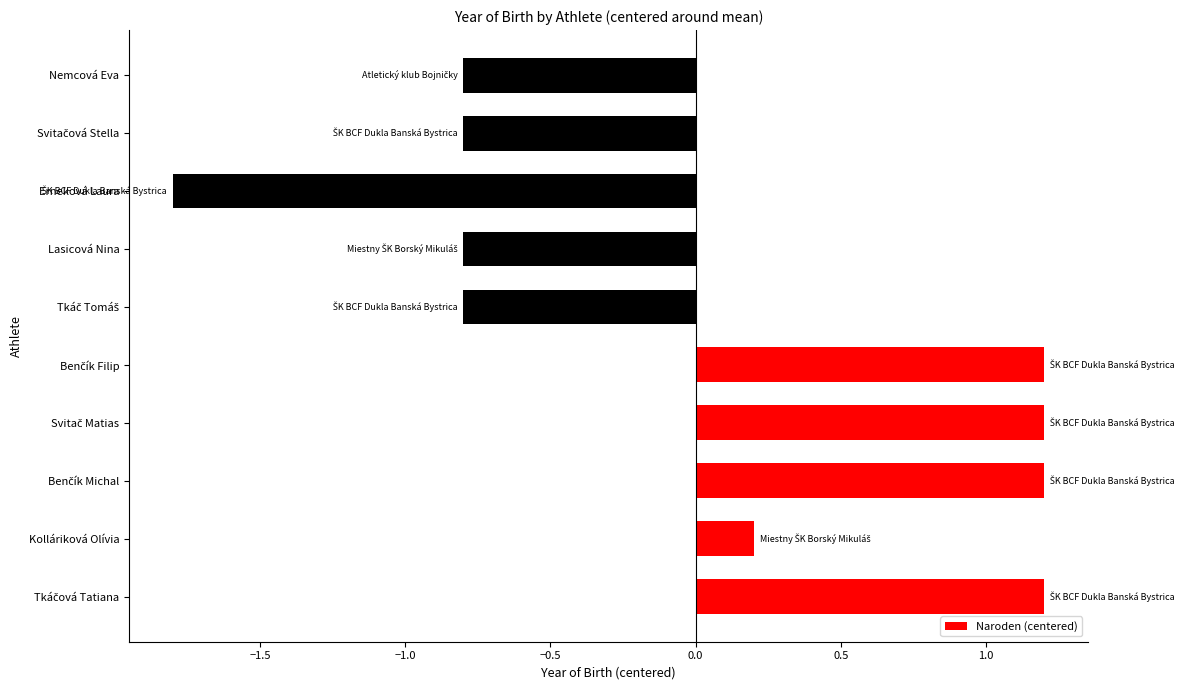

Reading bottom to top, list all the values displayed in this chart.

1.2	0.2	1.2	1.2	1.2	-0.8	-0.8	-1.8	-0.8	-0.8